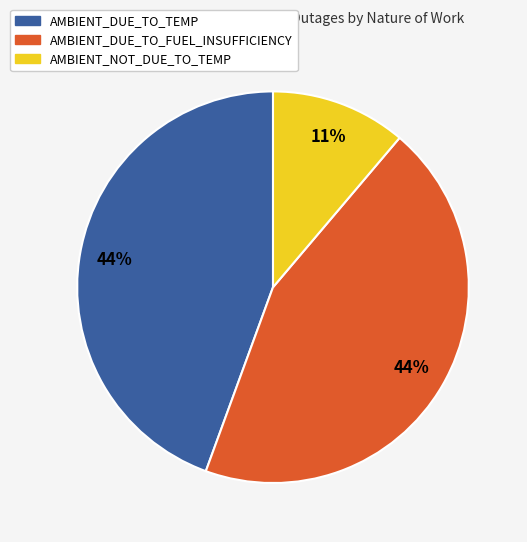

Is there a majority slice in this chart?

No